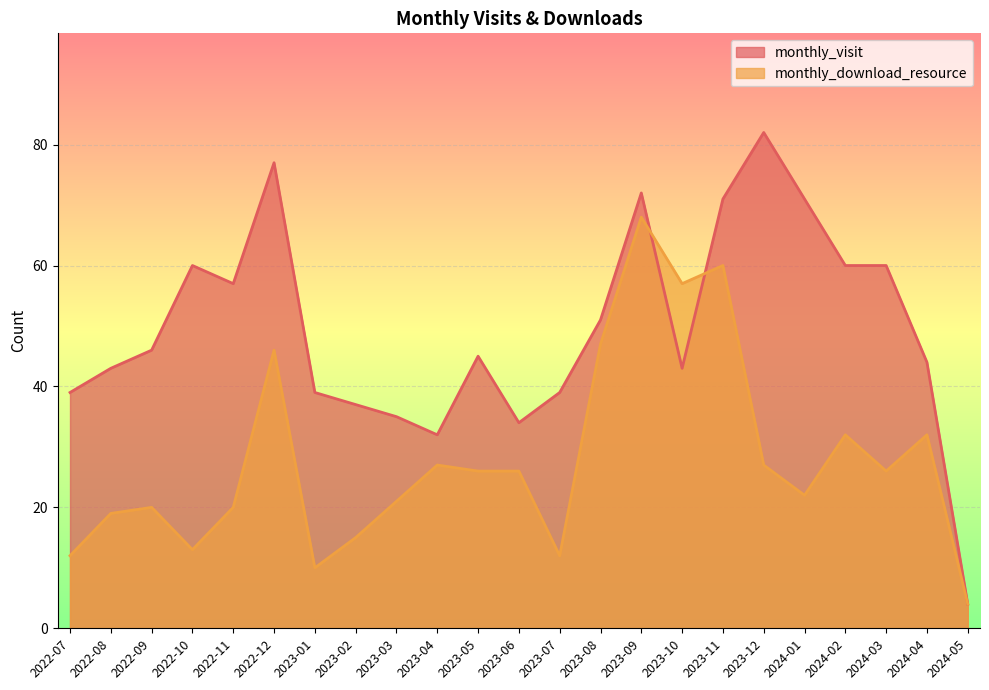

What is the sum of all monthly_visit values?

1141